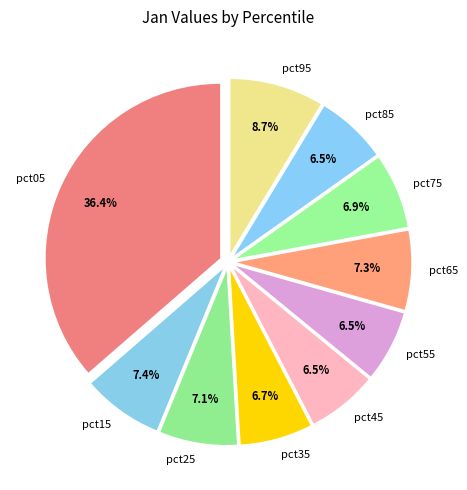

Count the number of slices in the pie.

10